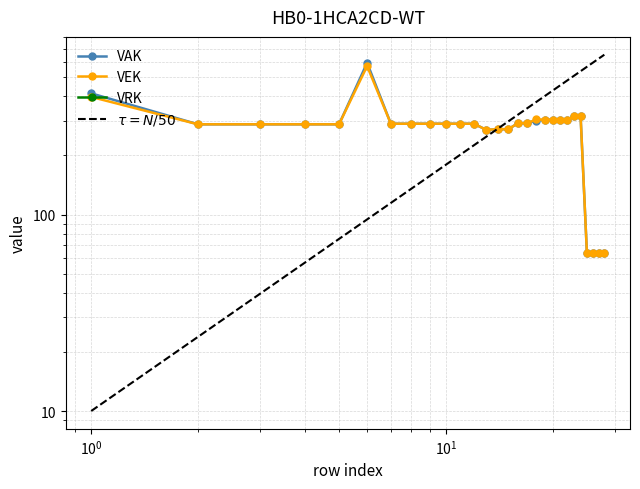

What is the value of the VEK point at the 27th from the left?

64